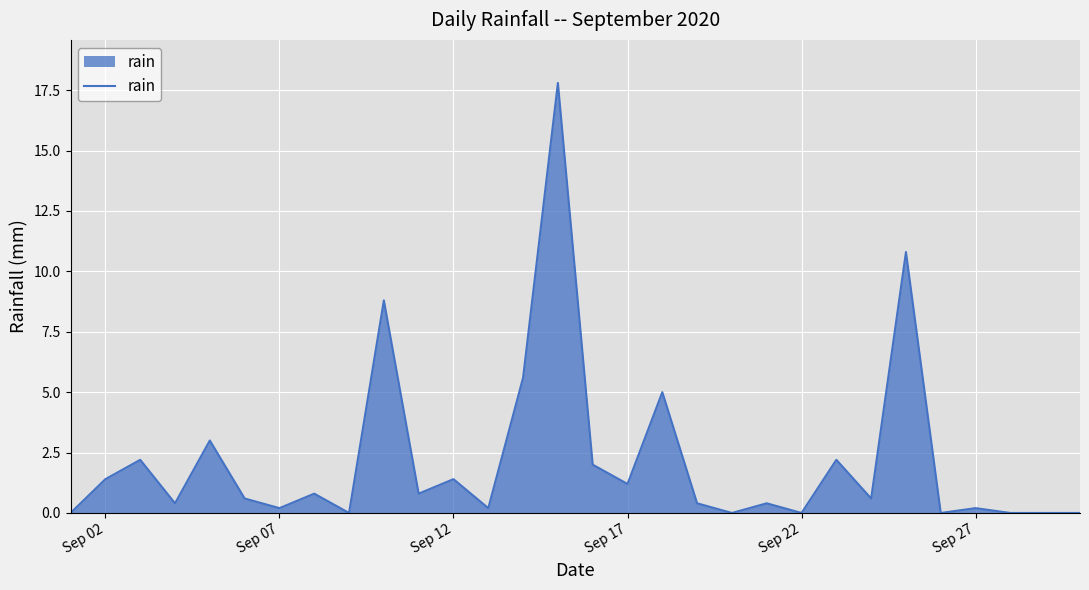

What is the maximum value shown in the chart?

17.8